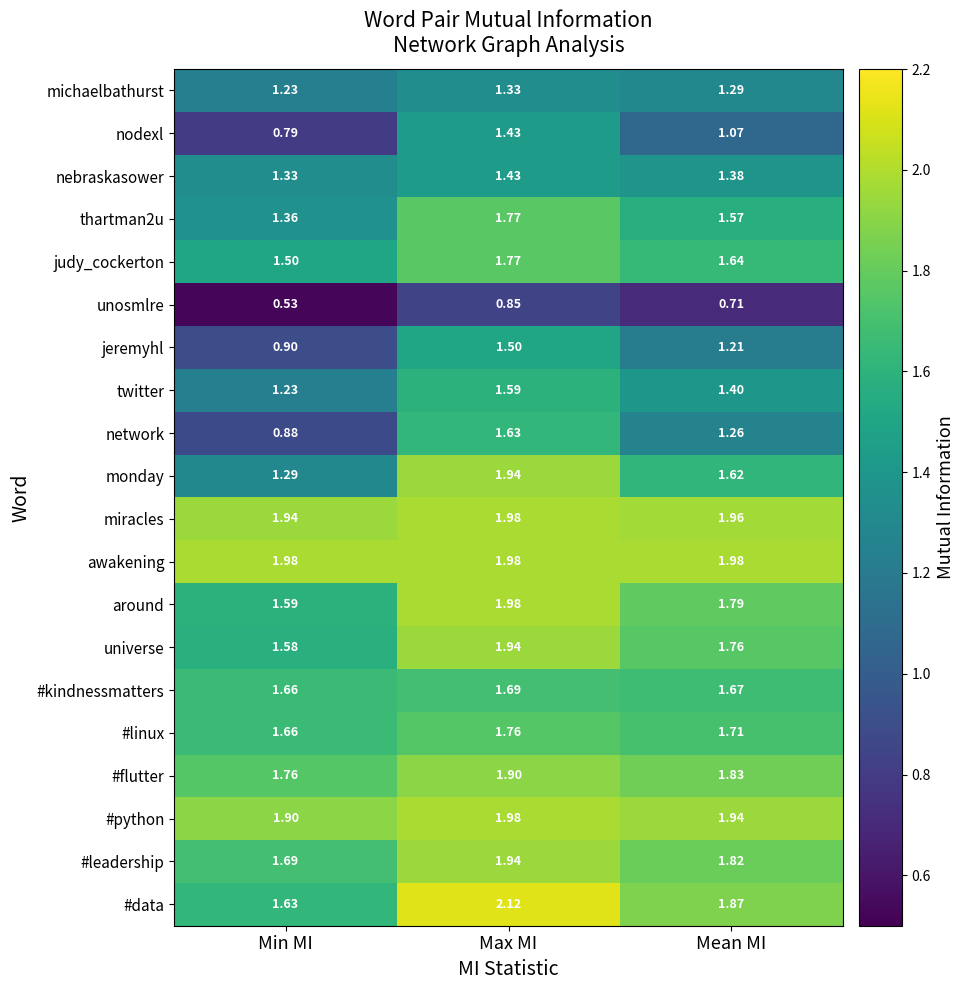

At which label is #linux closest to 1?

Min MI